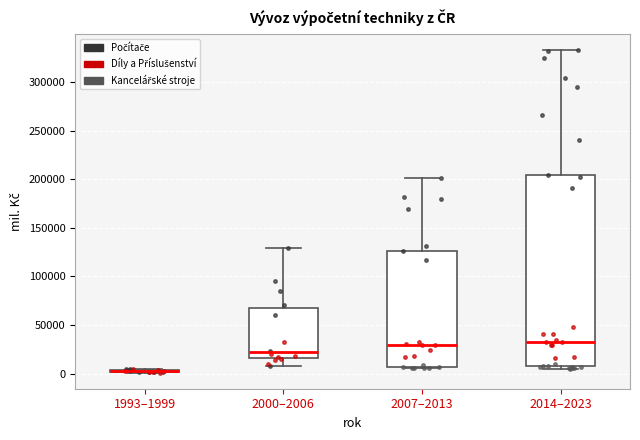

Reading left to right, transcribe this box plot: for each box, give where its median line is, the range the box spans, and where its two whiskers end, as read against the y-axis. The values are not printed on the chart, so give them approximately, as read against the axis.

1993–1999: box collapsed to a line at 0, whiskers 0 to 5000
2000–2006: median 20000, box 15000 to 70000, whiskers 10000 to 130000
2007–2013: median 30000, box 5000 to 125000, whiskers 5000 (just below the box's lower edge) to 200000
2014–2023: median 30000, box 10000 to 205000, whiskers 5000 to 335000